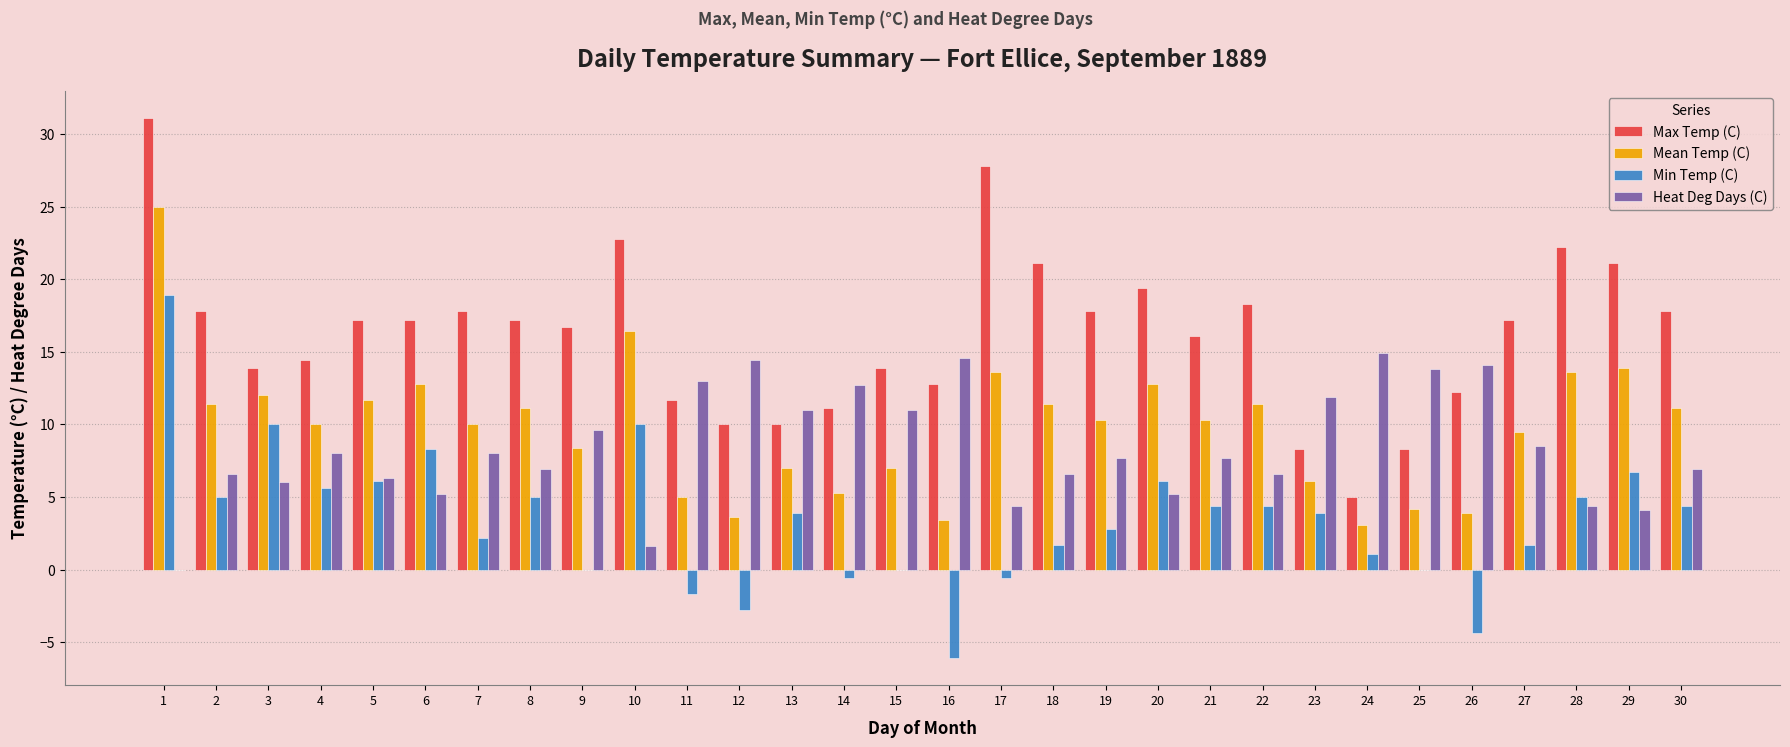

What is the greatest value displayed?

31.1